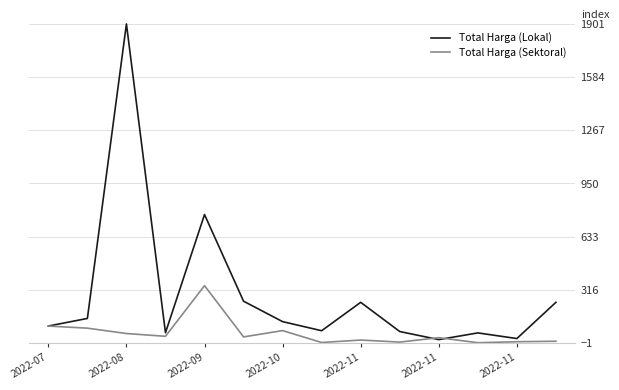

What is the maximum value shown in the chart?

1900.1